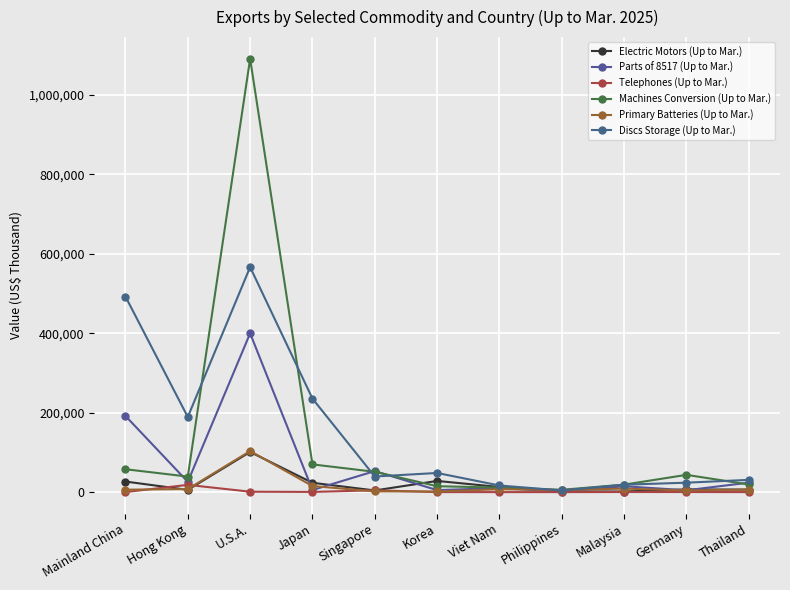

At which category is the sum across all series the highest?

U.S.A.